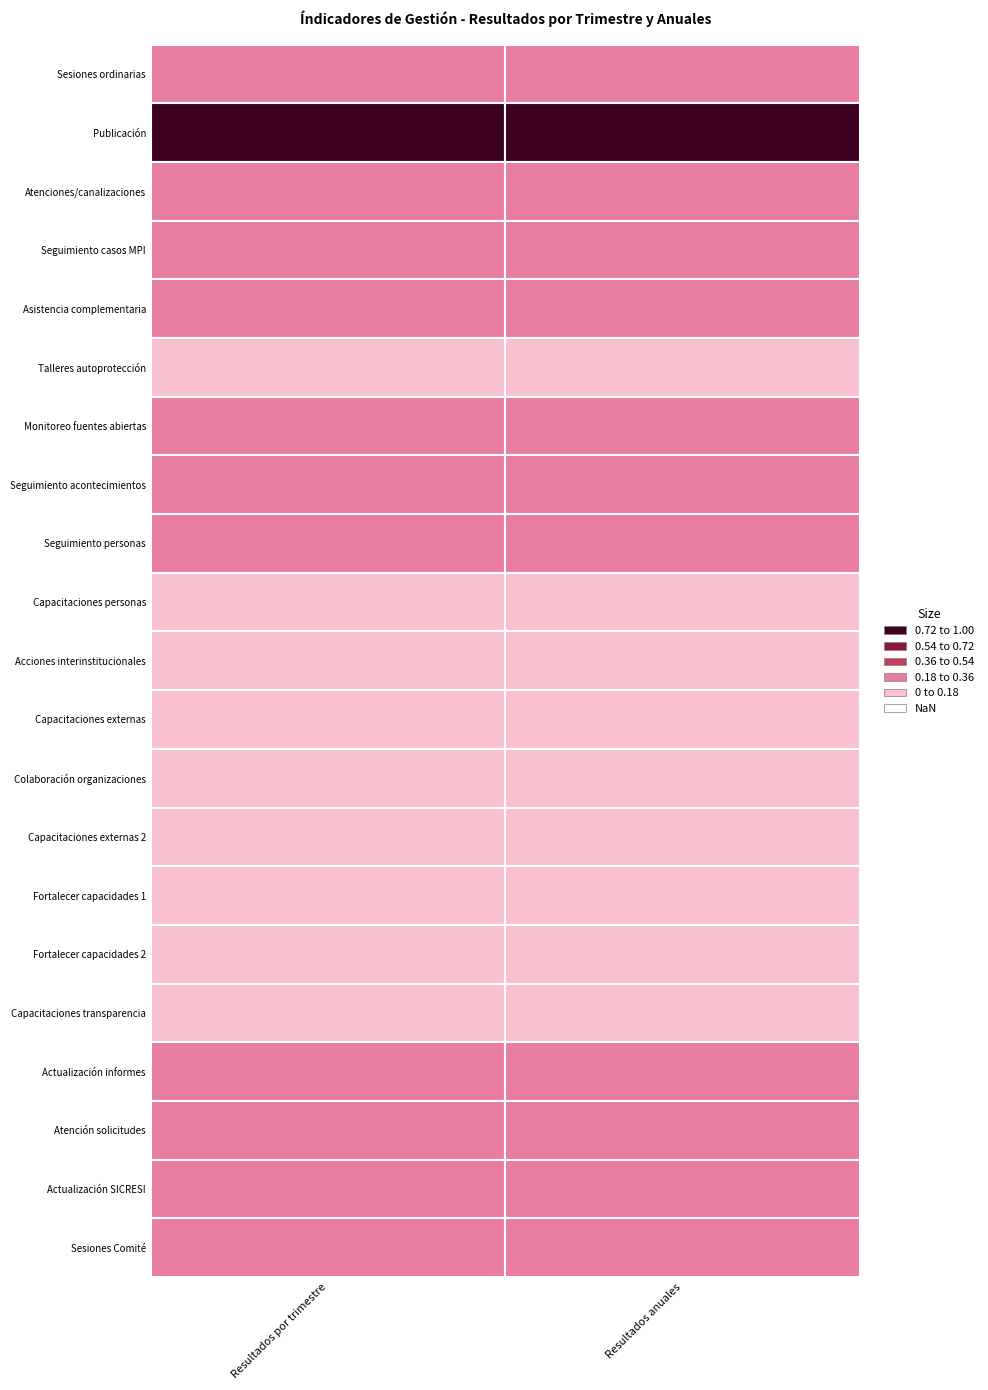

List the series in order of their peak value, lowest first.

Talleres autoprotección, Capacitaciones personas, Acciones interinstitucionales, Capacitaciones externas, Colaboración organizaciones, Capacitaciones externas 2, Fortalecer capacidades 1, Fortalecer capacidades 2, Capacitaciones transparencia, Sesiones ordinarias, Atenciones/canalizaciones, Seguimiento casos MPI, Asistencia complementaria, Monitoreo fuentes abiertas, Seguimiento acontecimientos, Seguimiento personas, Actualización informes, Atención solicitudes, Actualización SICRESI, Sesiones Comité, Publicación